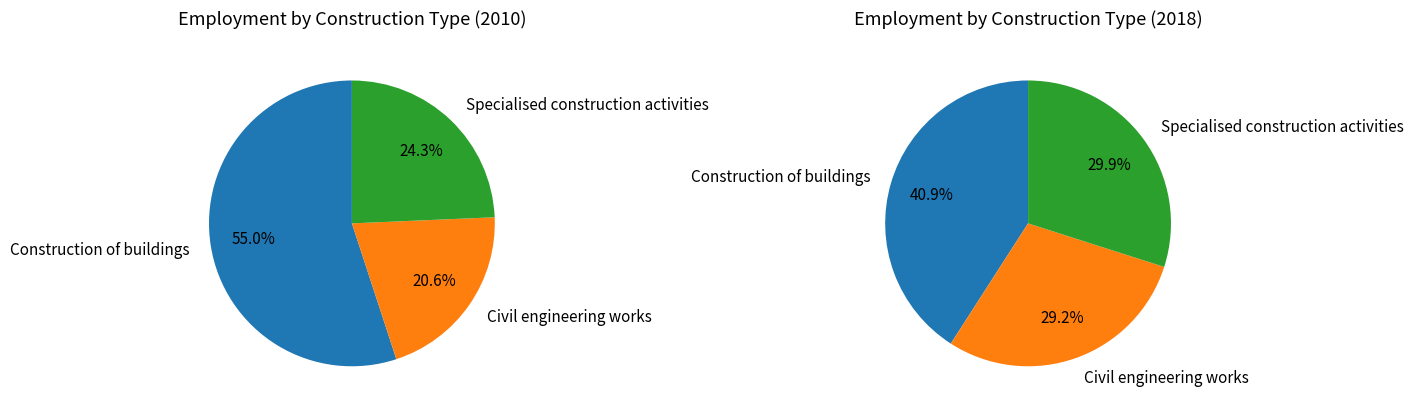

What is the majority slice?

Construction of buildings